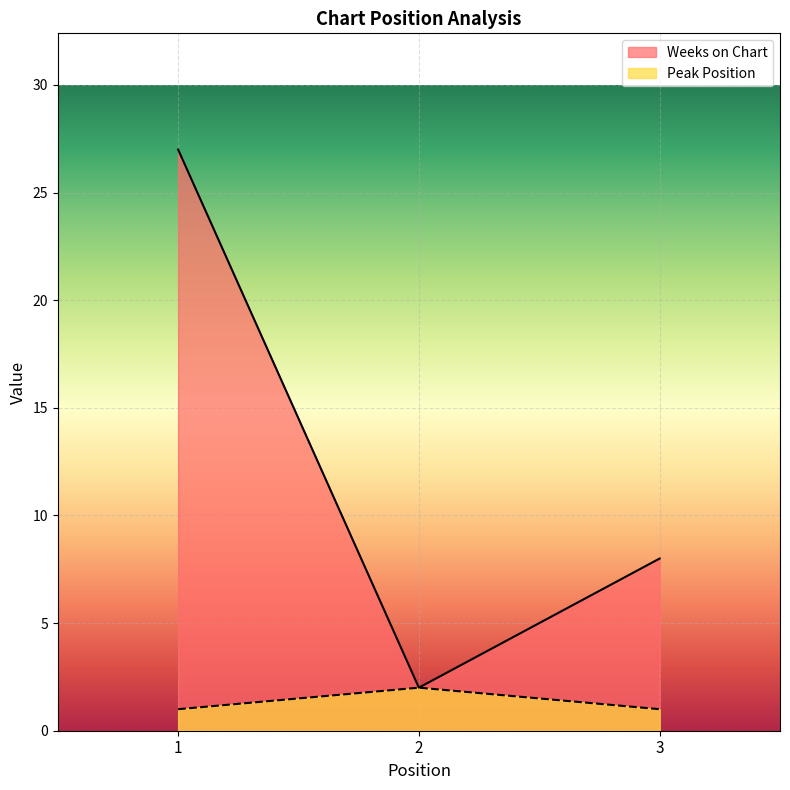

Reading left to right, extract all data points from this chart.

Weeks on Chart: 27	2	8
Peak Position: 1	2	1